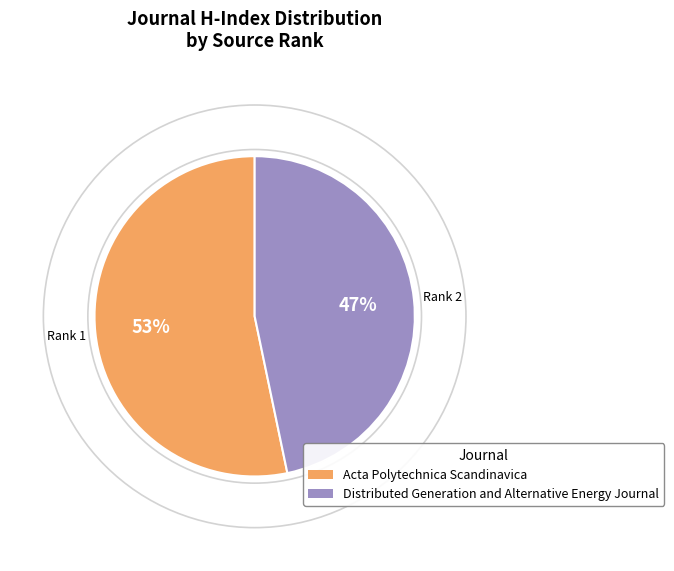

Which slice represents more than half of the pie?

Acta Polytechnica Scandinavica